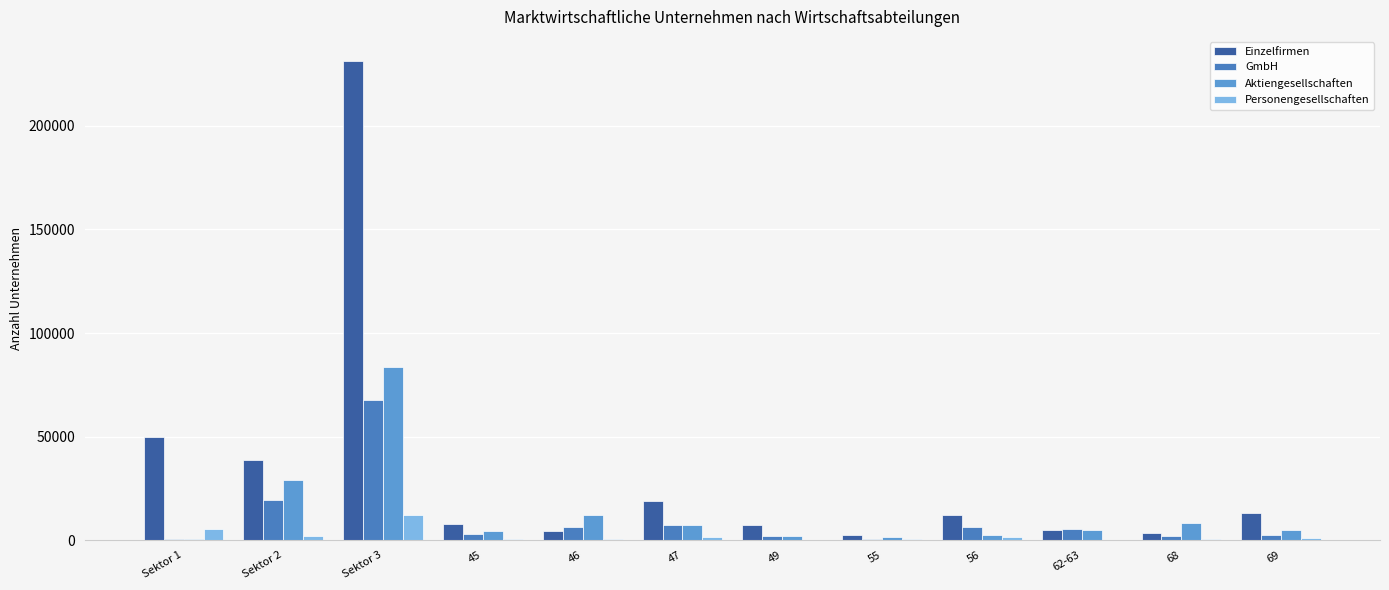

Is it true that Personengesellschaften equals 118 at 62-63?

False